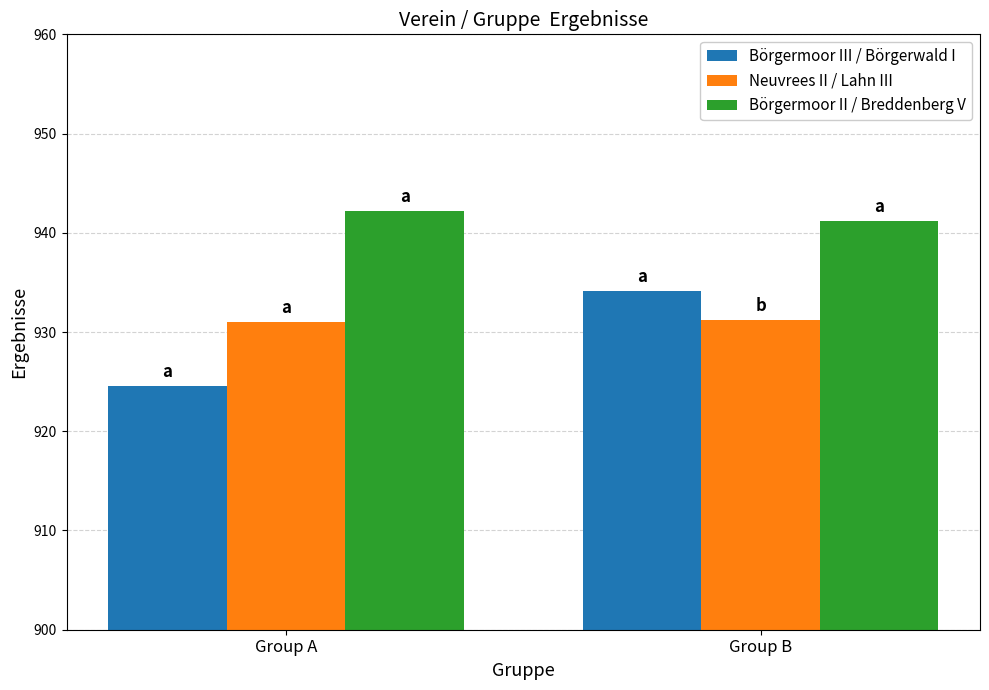

What is the average value of the Neuvrees II / Lahn III series?

931.1